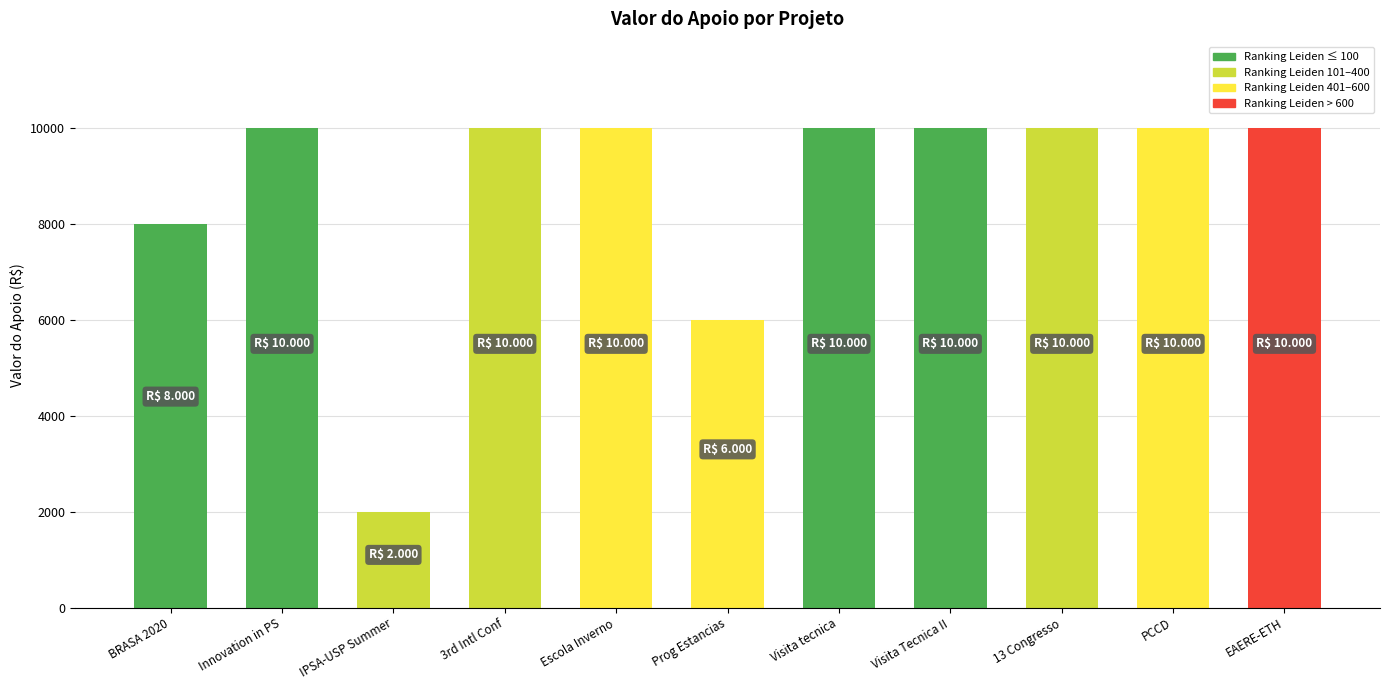

The value at BRASA 2020 is 8000. True or false?

True